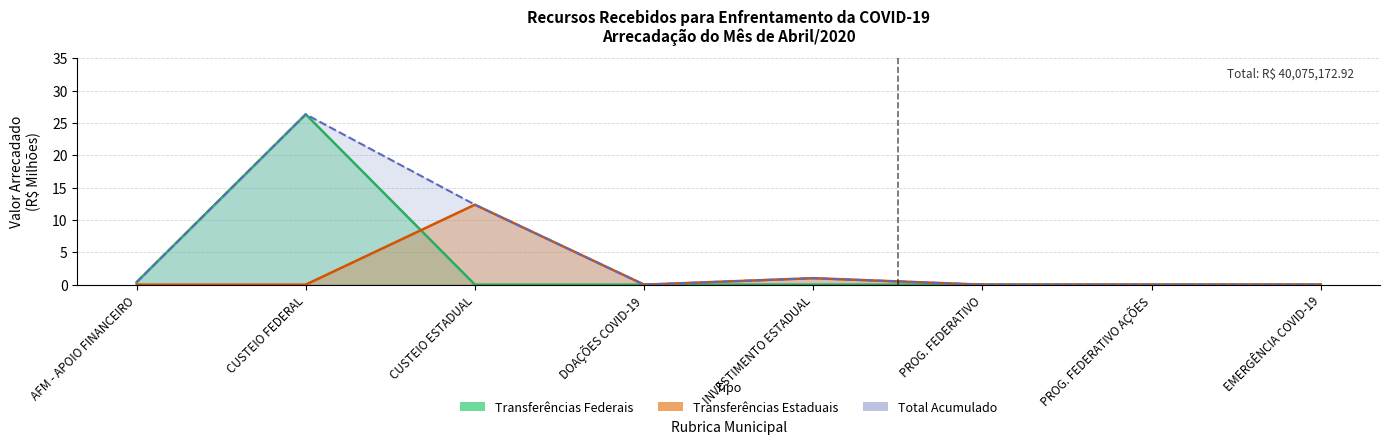

What position from the right is DOAÇÕES COVID-19?

5